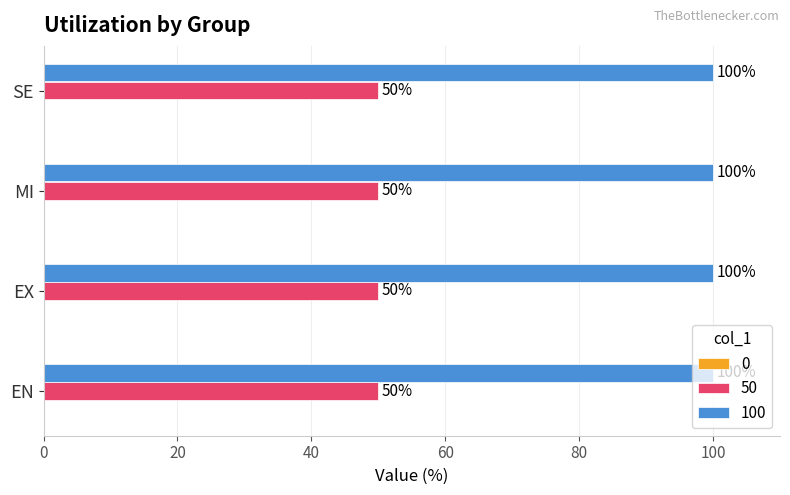

What is the difference between the highest and lowest values at SE?

50